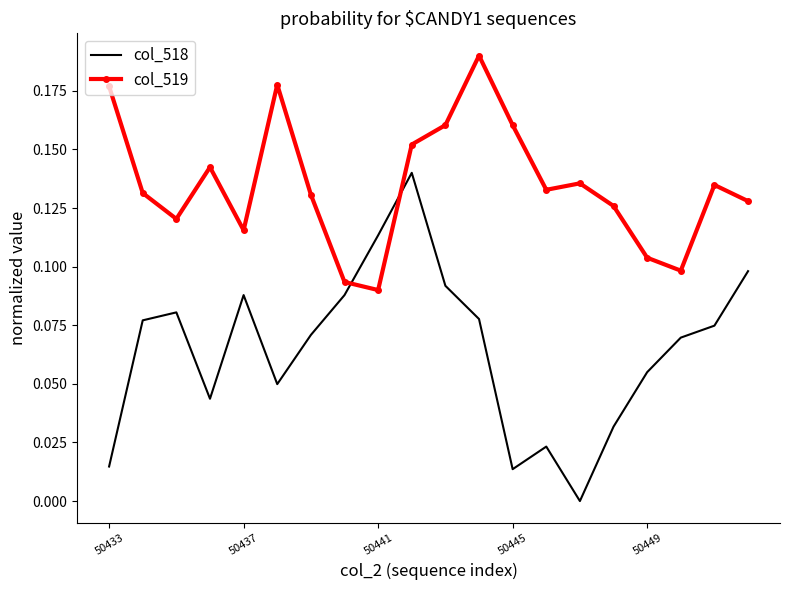

Which series has the largest range (max minus min)?

col_518